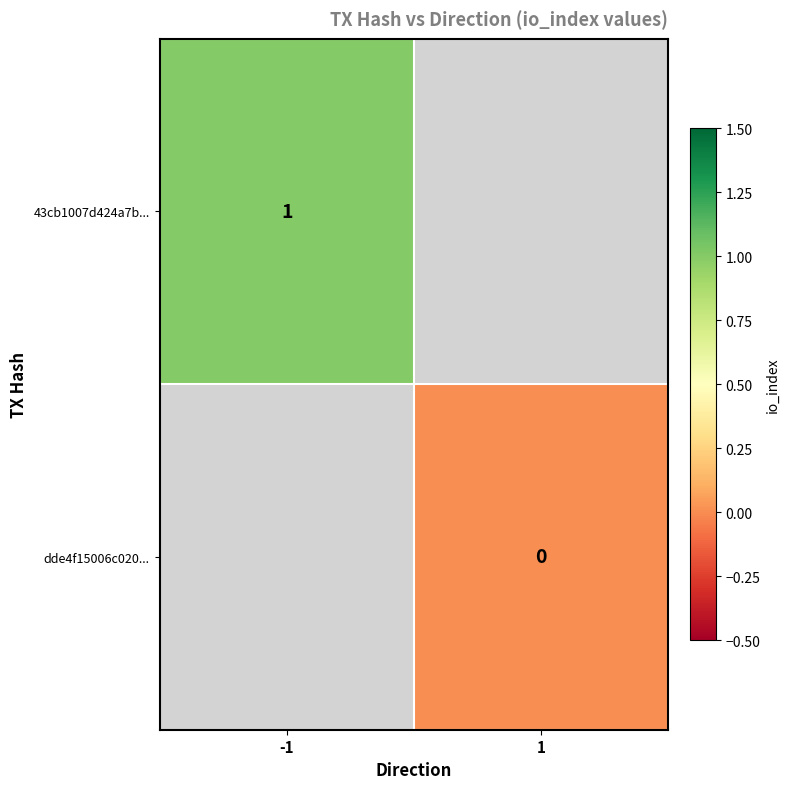

At 1, list the series in order from smallest to largest.

43cb1007d424a7b..., dde4f15006c020...